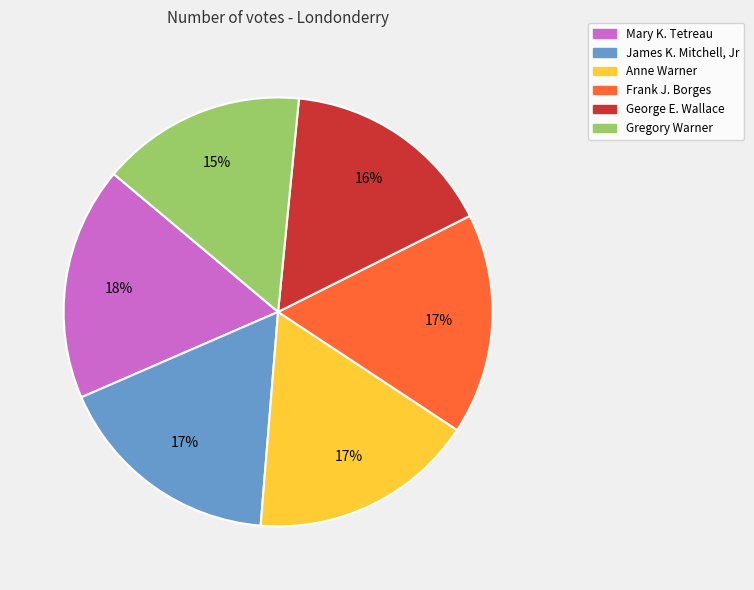

Which has a higher value, George E. Wallace or Mary K. Tetreau?

Mary K. Tetreau